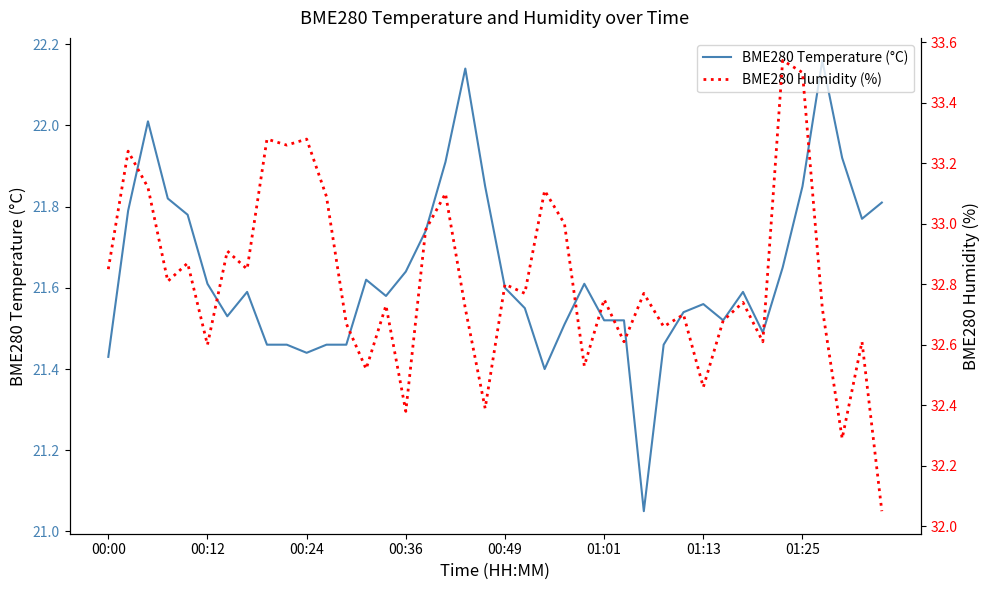

The value of BME280 Temperature (°C) at 00:49 is 35.9. True or false?

False